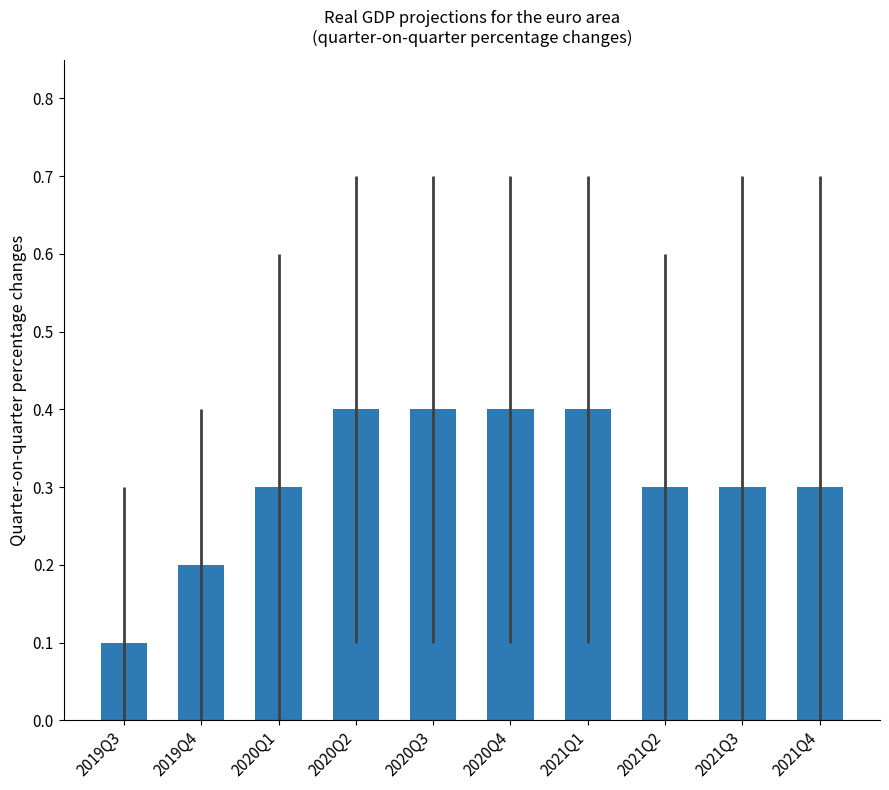

What is the average value?

0.3